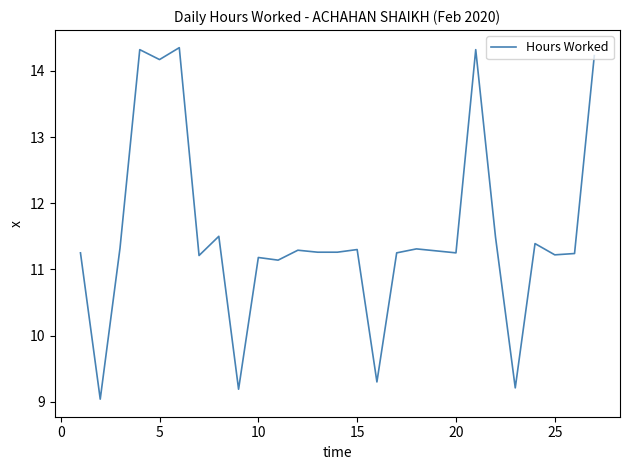

What is the minimum value shown in the chart?

9.0